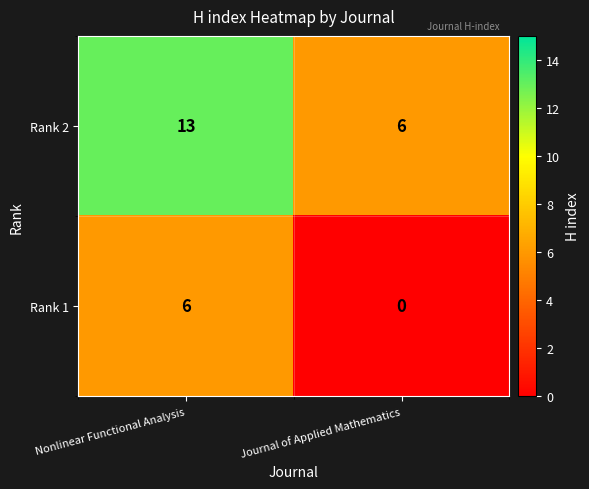

Rank the series at Journal of Applied Mathematics from highest to lowest value.

Rank 2, Rank 1